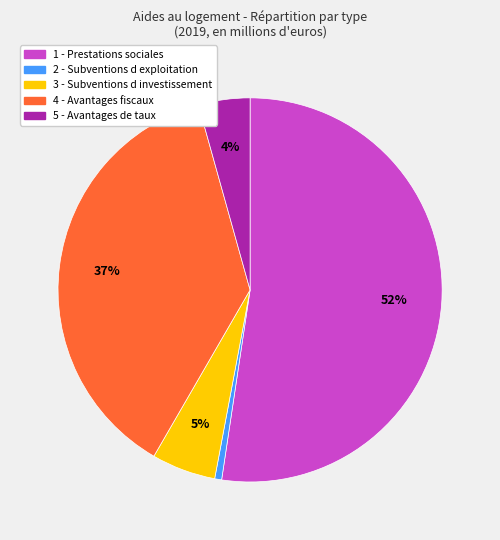

Rank the categories by value from lowest to highest.

2 - Subventions d exploitation, 5 - Avantages de taux, 3 - Subventions d investissement, 4 - Avantages fiscaux, 1 - Prestations sociales